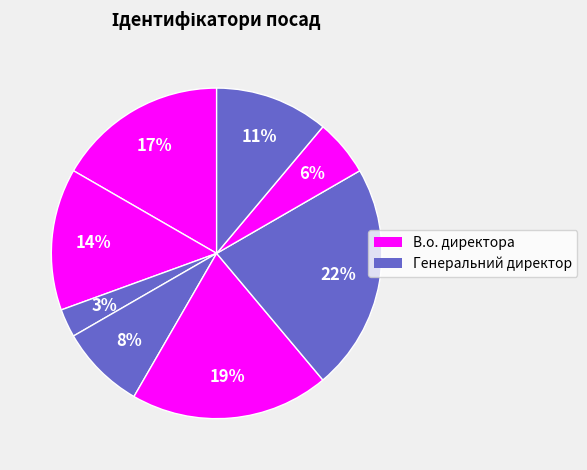

How many slices are in this pie chart?

8